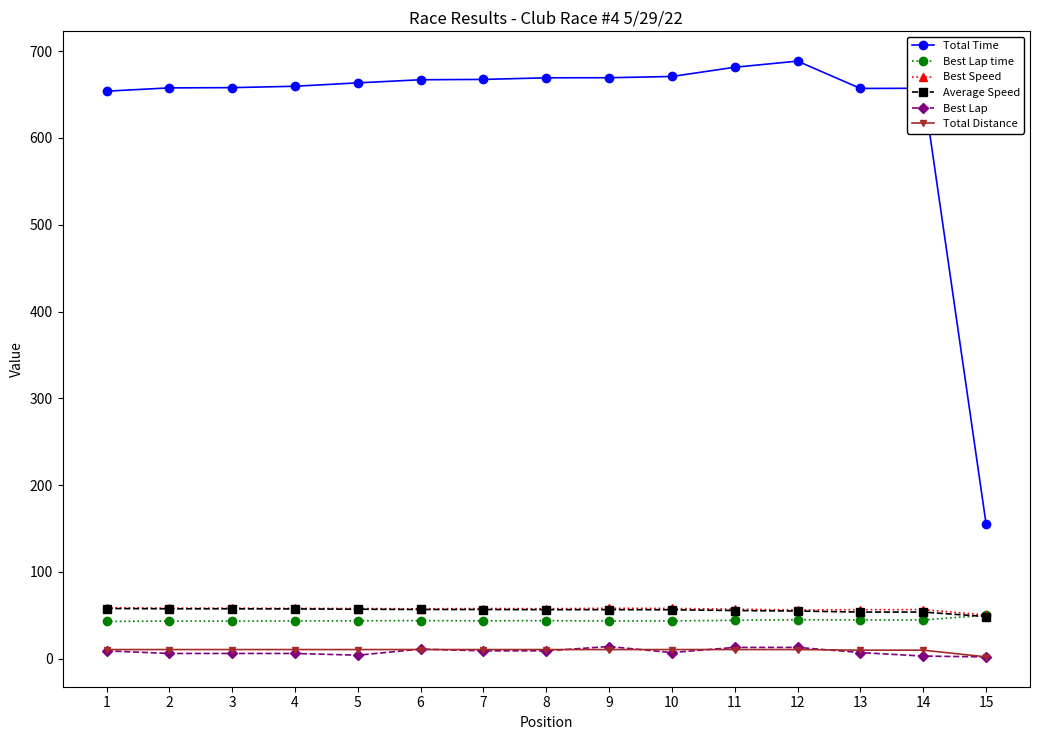

True or false: Total Time and Best Speed intersect in this chart.

False